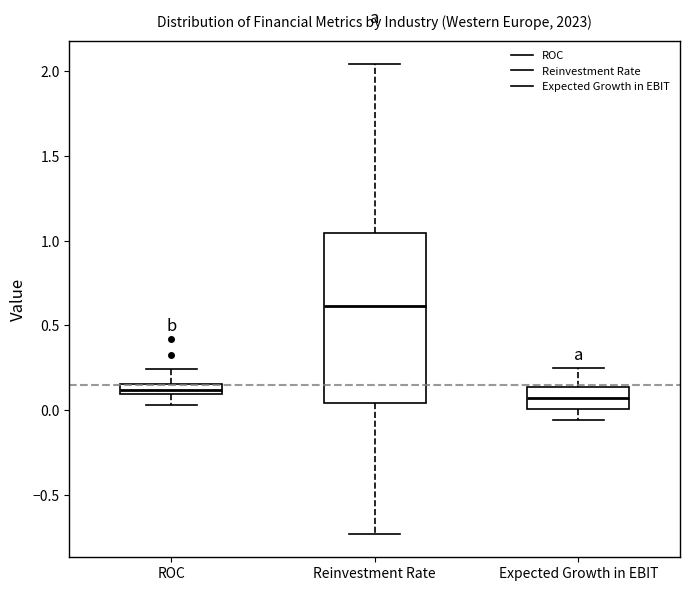

Which box is the tallest, from its lower edge to its upper edge?

Reinvestment Rate